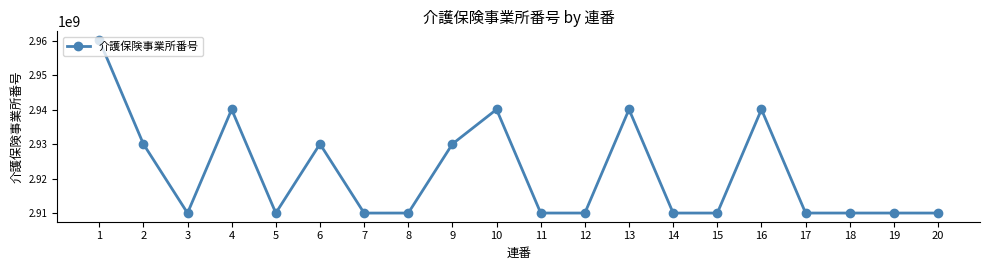

What is the difference between the values at 3 and 5?

3076